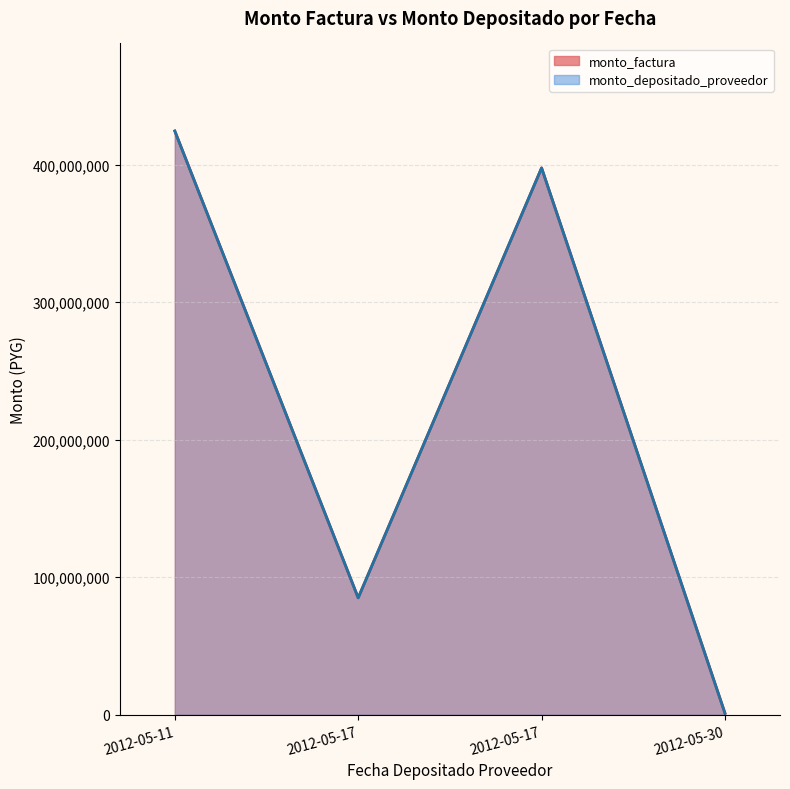

Reading left to right, transcribe all the data shown in this chart.

monto_factura: 424590468	85000000	397727748	1047306
monto_depositado_proveedor: 424590468	85000000	397727748	1047306